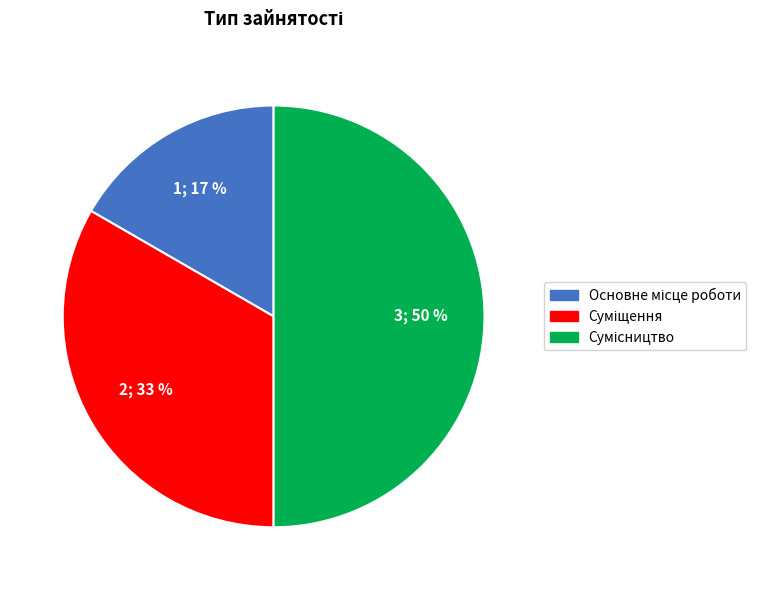

To the nearest percent, what is the difference between the largest and smallest slice percentages?

33%